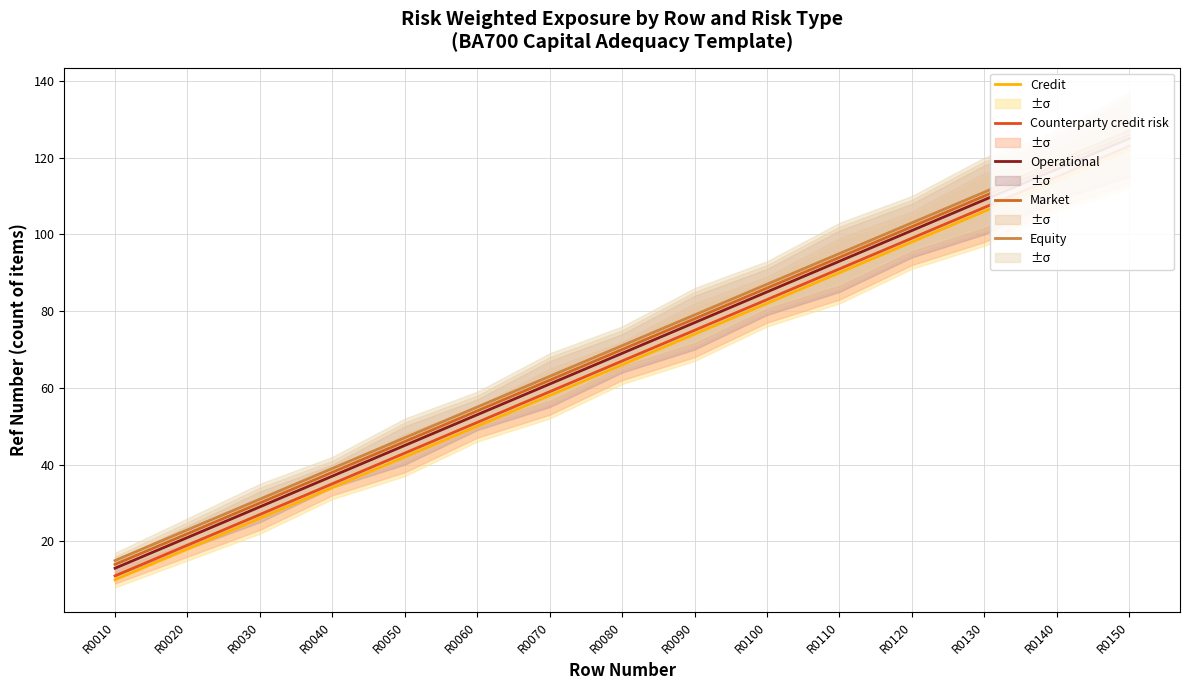

What is the difference between the highest and lowest values at R0130?

5